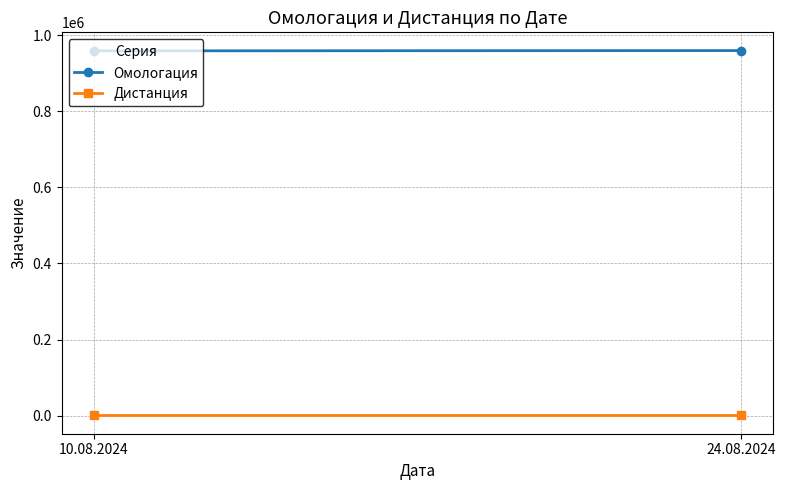

At which category does the chart reach its minimum across all series?

10.08.2024